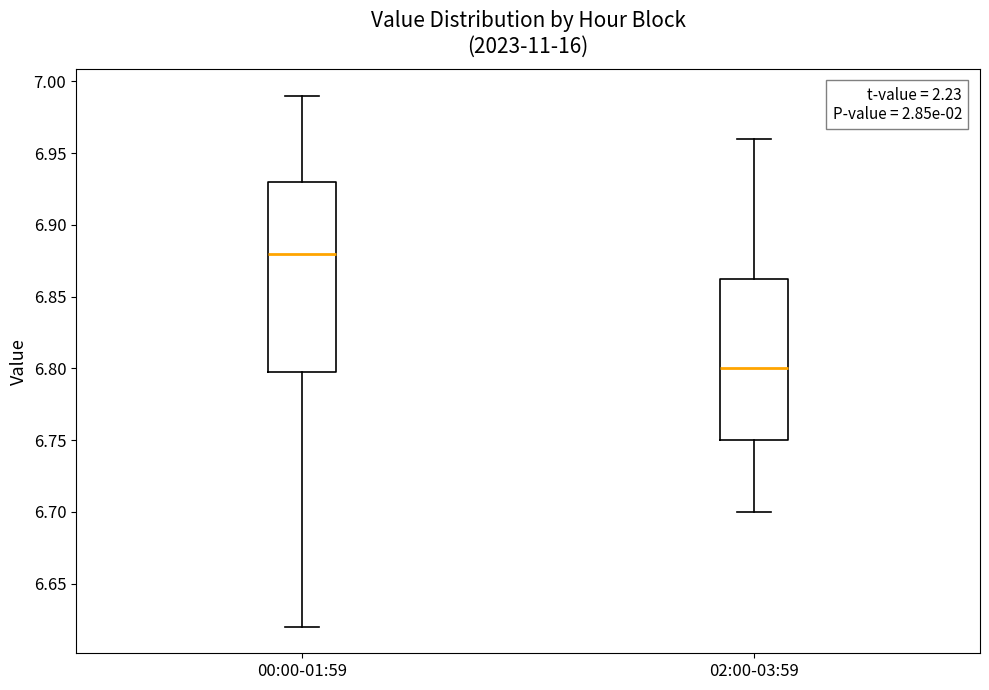

Which box has the highest median line?

00:00-01:59